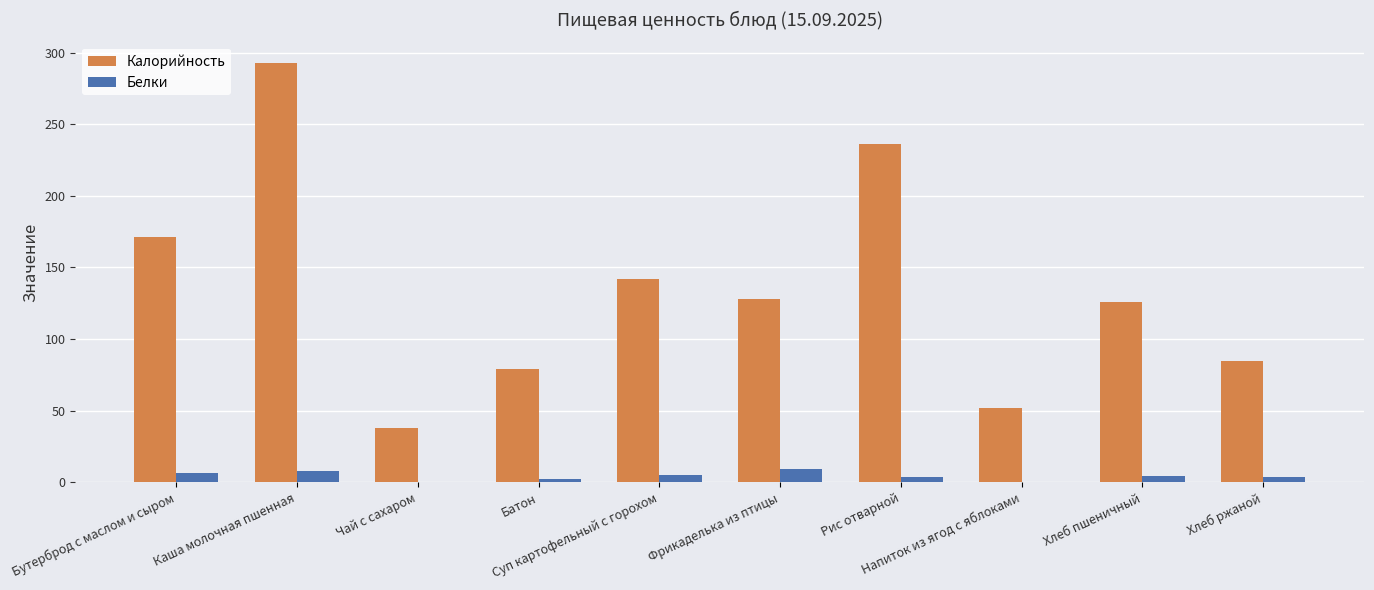

Which series has the largest total across all categories?

Калорийность